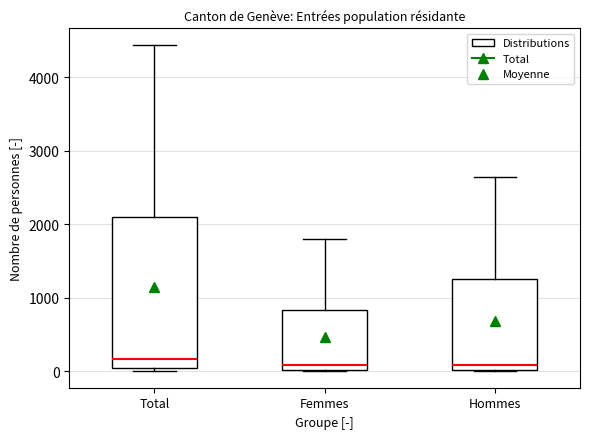

Reading left to right, transcribe this box plot: for each box, give where its median line is, the range the box spans, and where its two whiskers end, as read against the y-axis. The values are not printed on the chart, so give them approximately, as read against the axis.

Total: median 200, box 0 to 2100, whiskers 0 (just below the box's lower edge) to 4400
Femmes: median 100, box 0 to 800, whiskers 0 to 1800
Hommes: median 100, box 0 to 1300, whiskers 0 to 2600